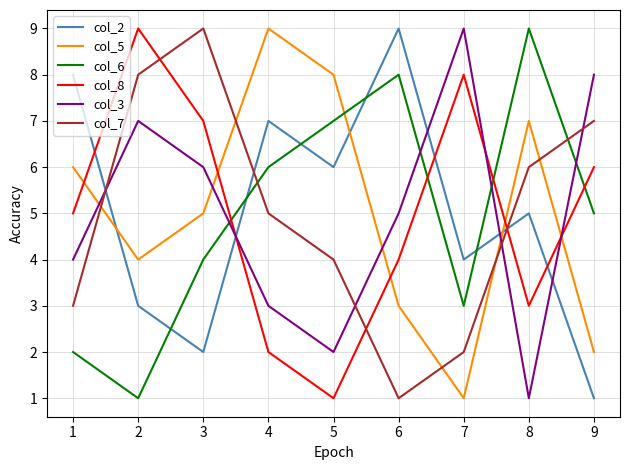

What is the greatest value displayed?

9